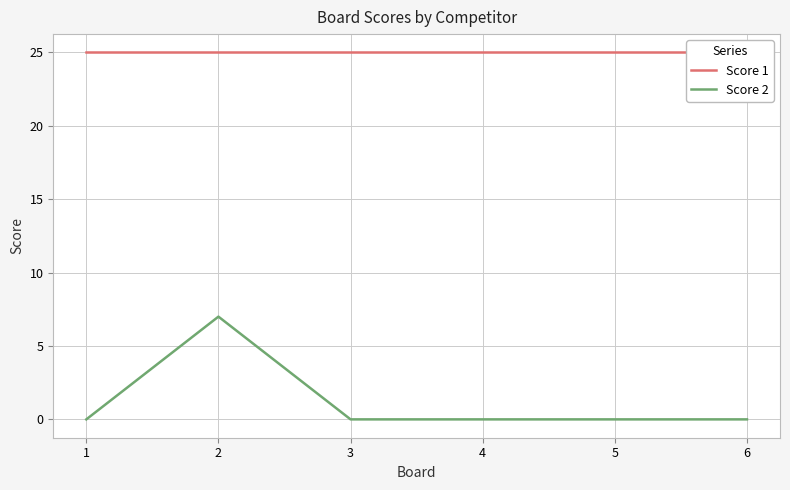

Rank the series by their maximum value, from highest to lowest.

Score 1, Score 2